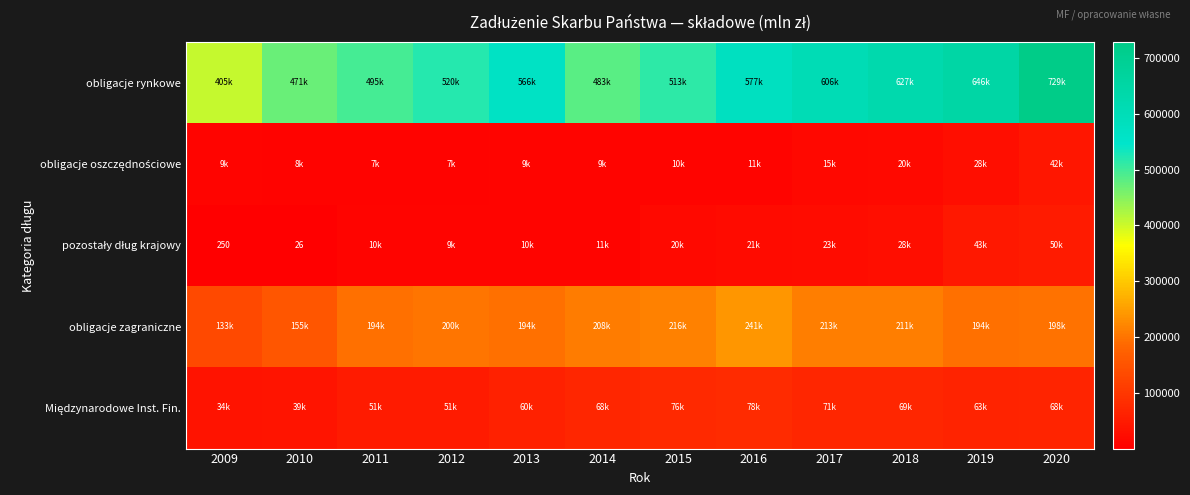

At which category is the sum across all series the highest?

2020